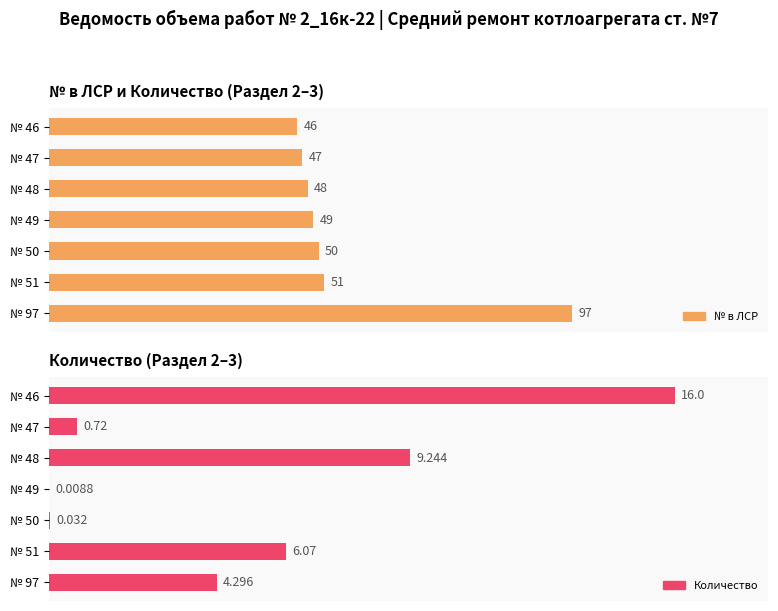

The Количество series shows 63.0 at № 51. True or false?

False